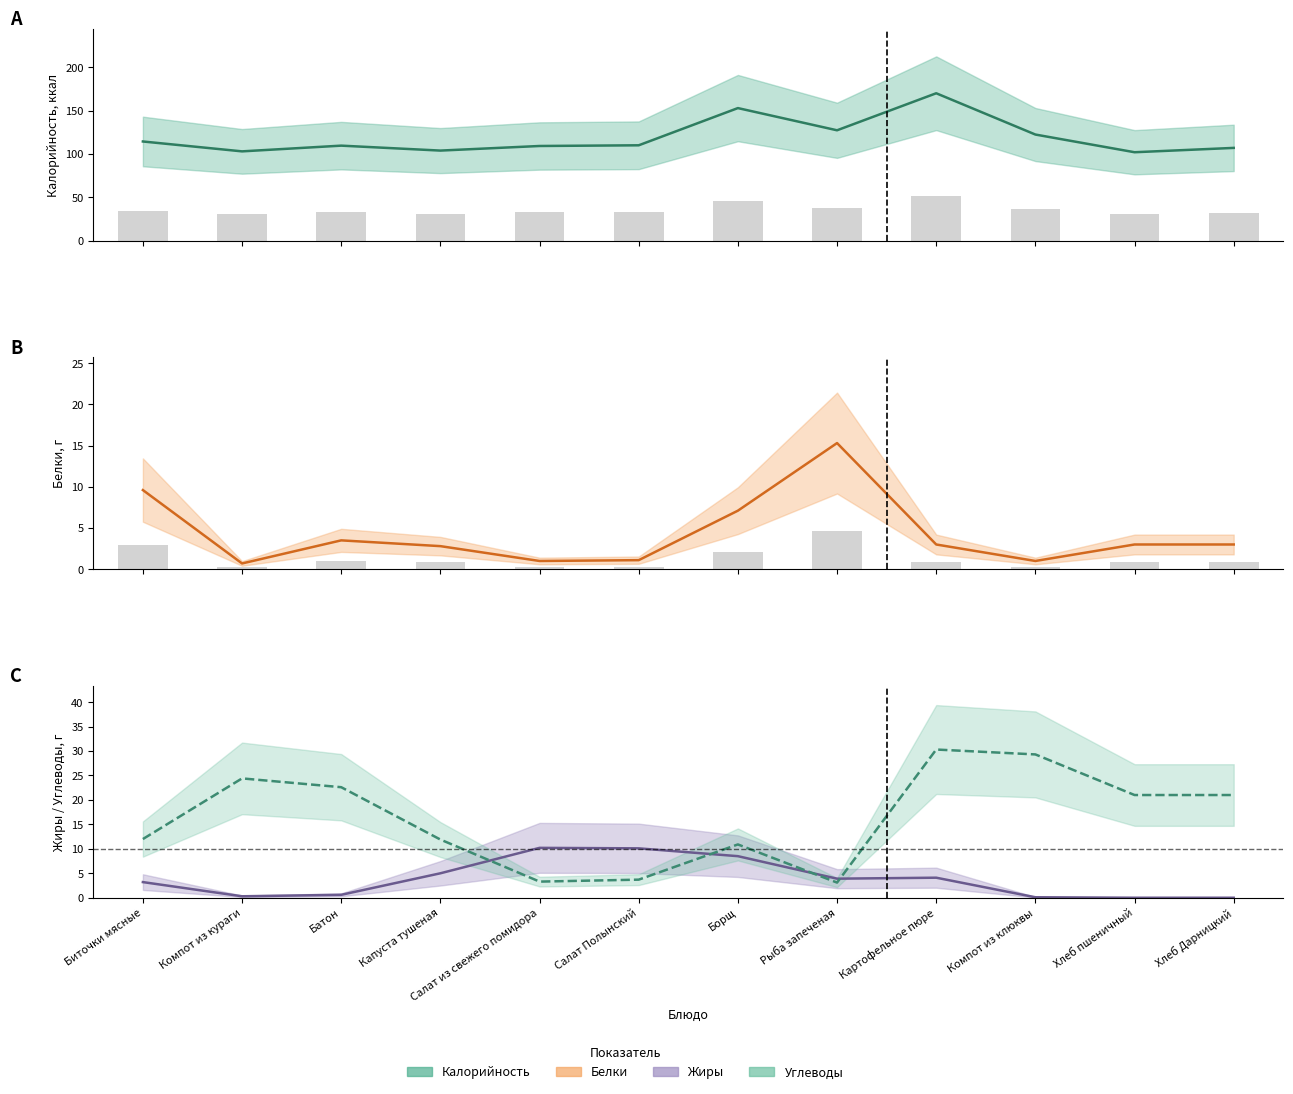

How many data points in Жиры are above 3?

7